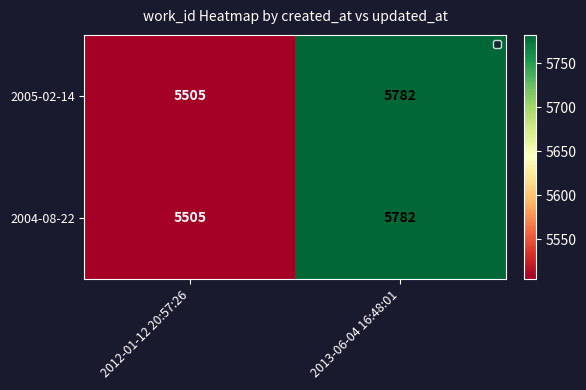

How many categories are shown in the chart?

2